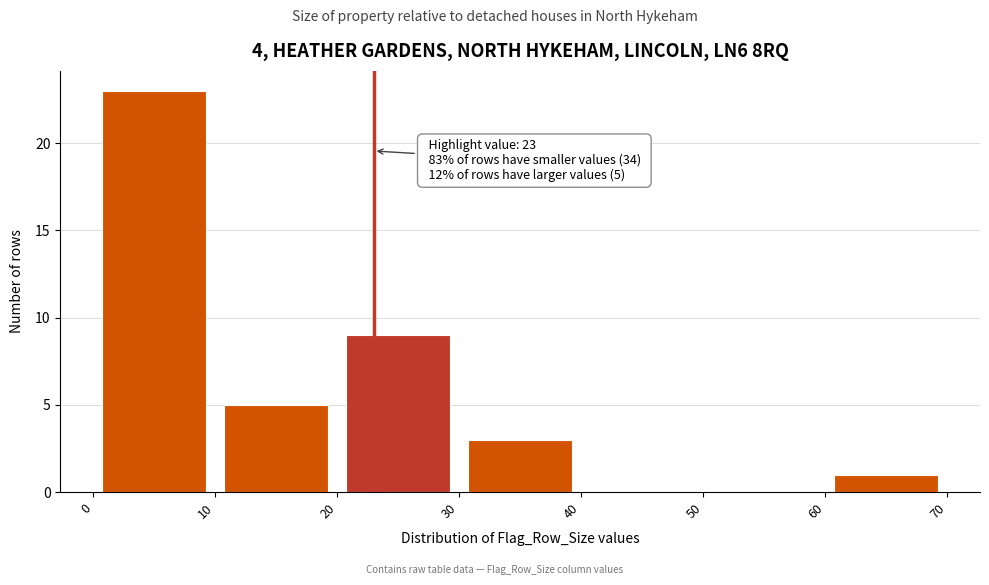

Which range on the x-axis has the tallest bar?

0 to 10